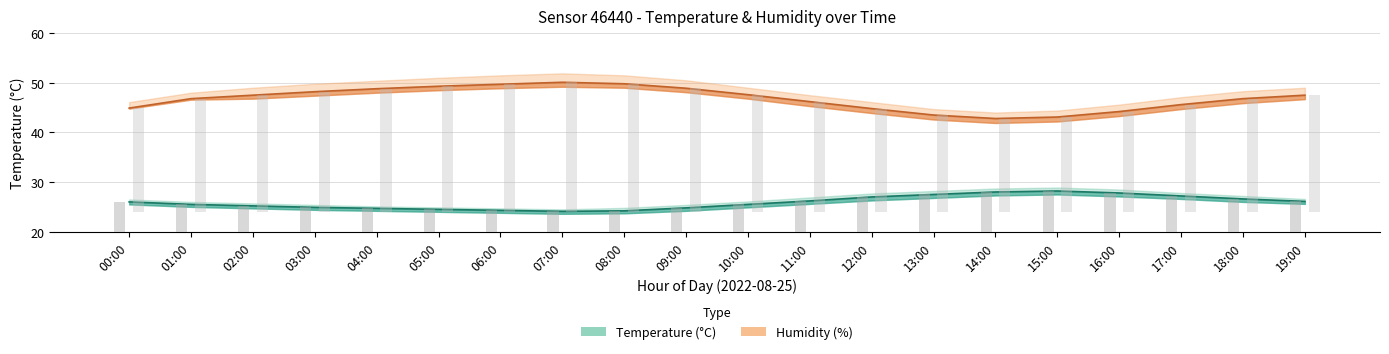

How many values in the temperature_upper series exceed 26?

11